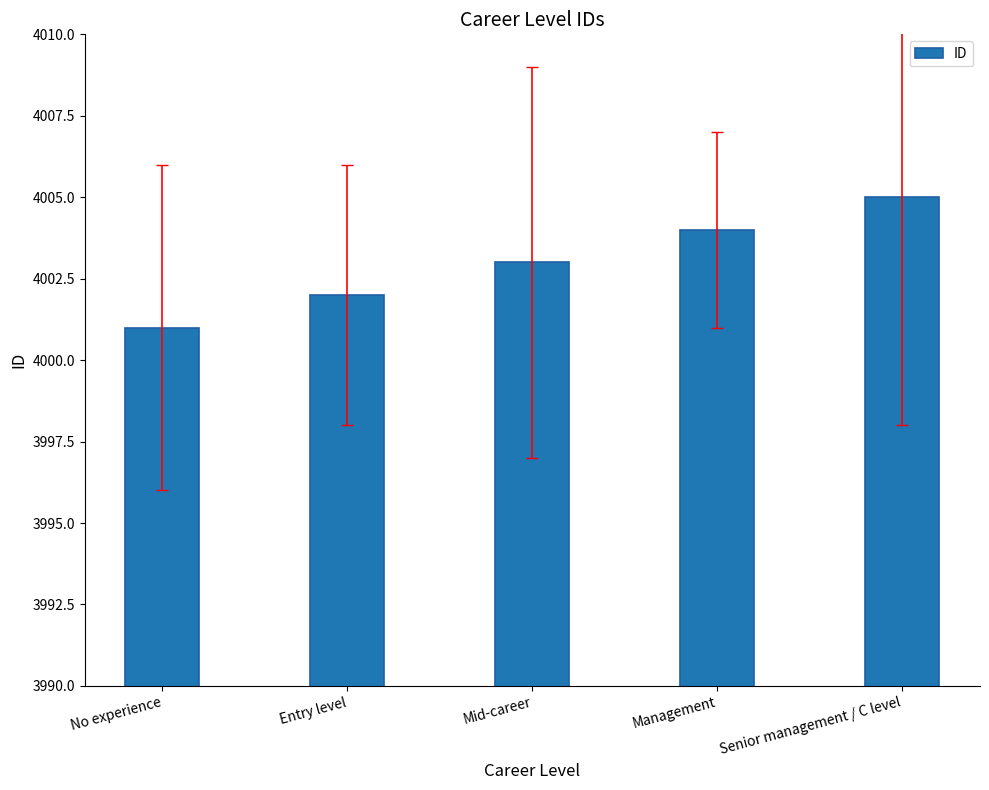

What is the minimum value shown in the chart?

4001